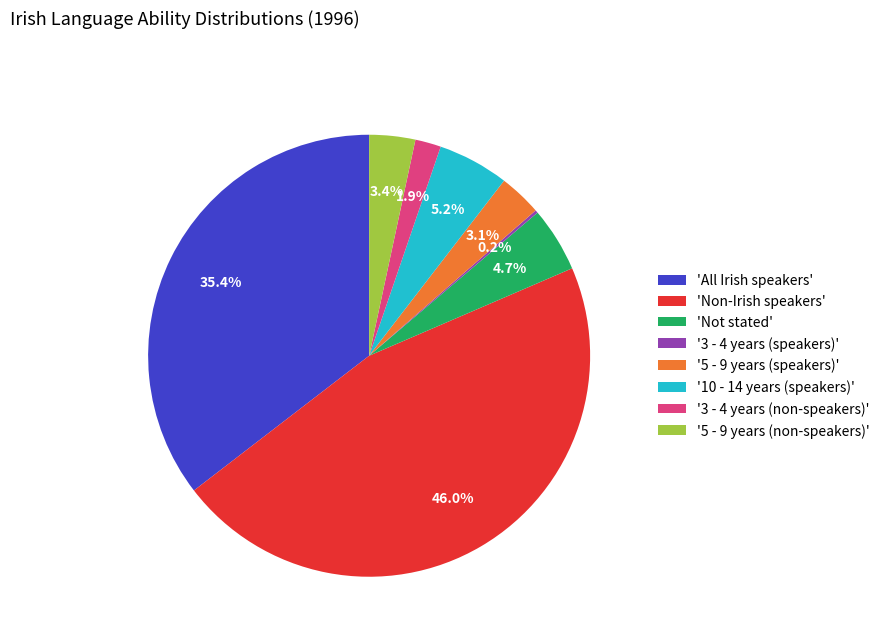

Does any single category account for the majority?

No